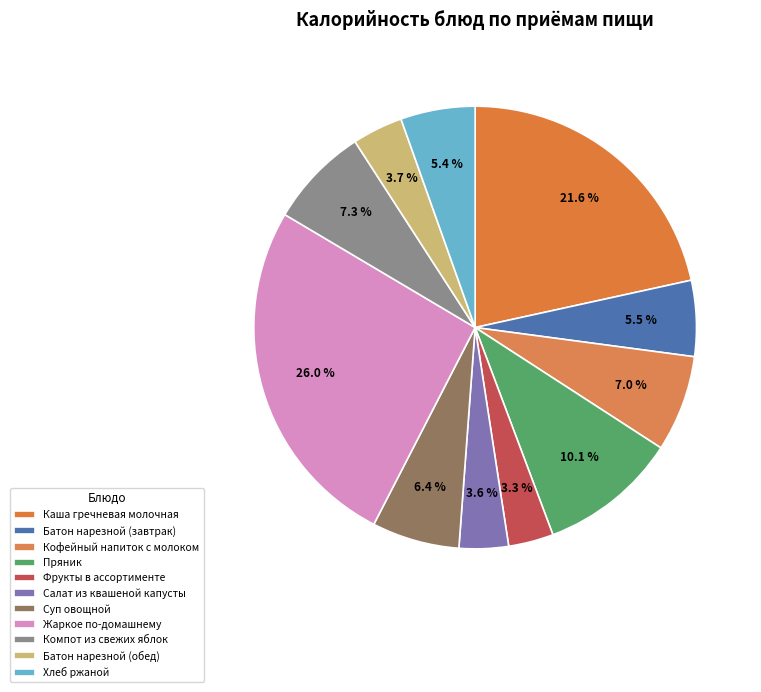

Is there any slice that represents more than half of the pie?

No